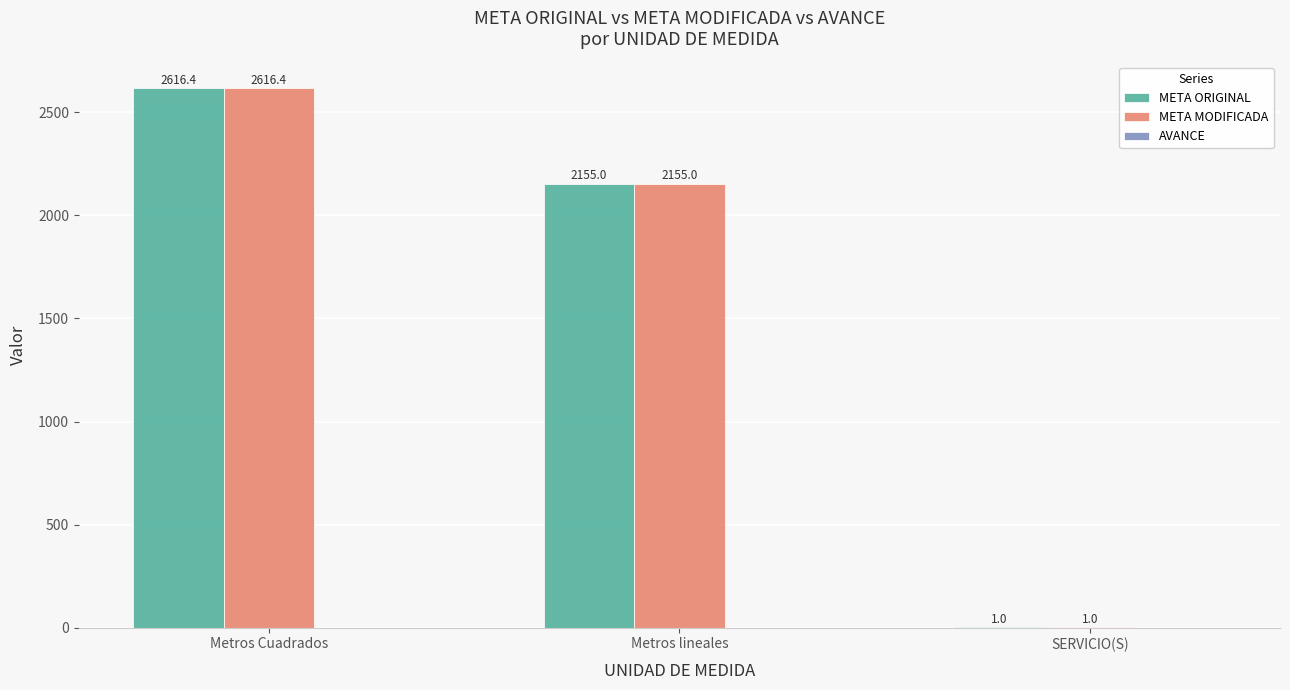

True or false: META ORIGINAL has a value of 1149.0 at Metros lineales.

False